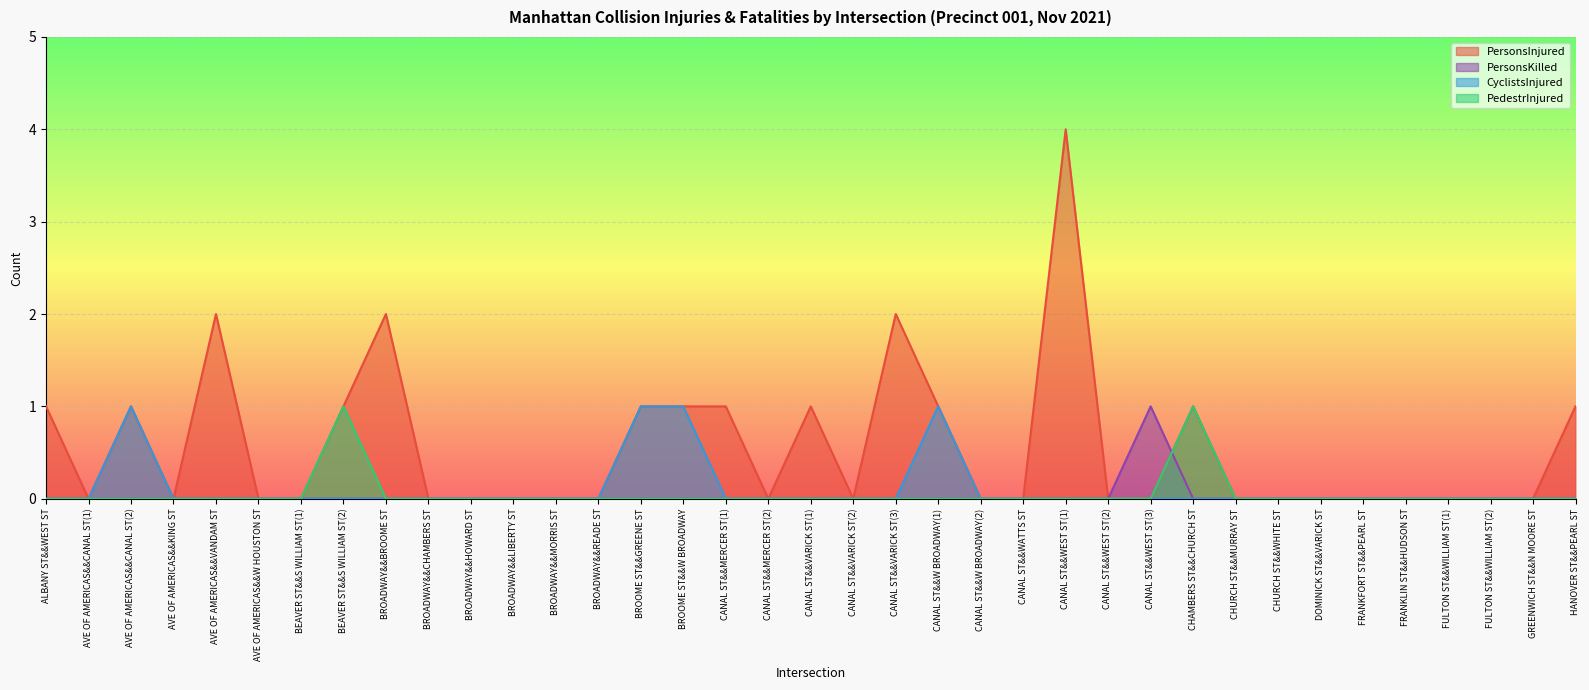

How many lines are shown in the chart?

4